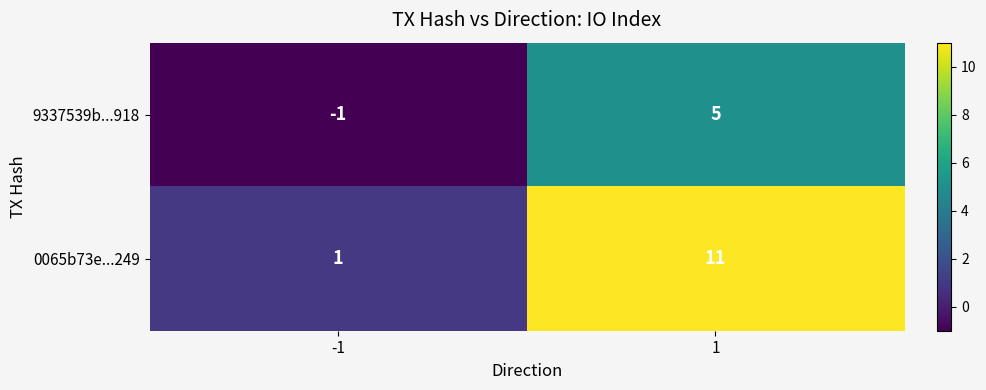

Which series has the largest total across all categories?

0065b73e...249